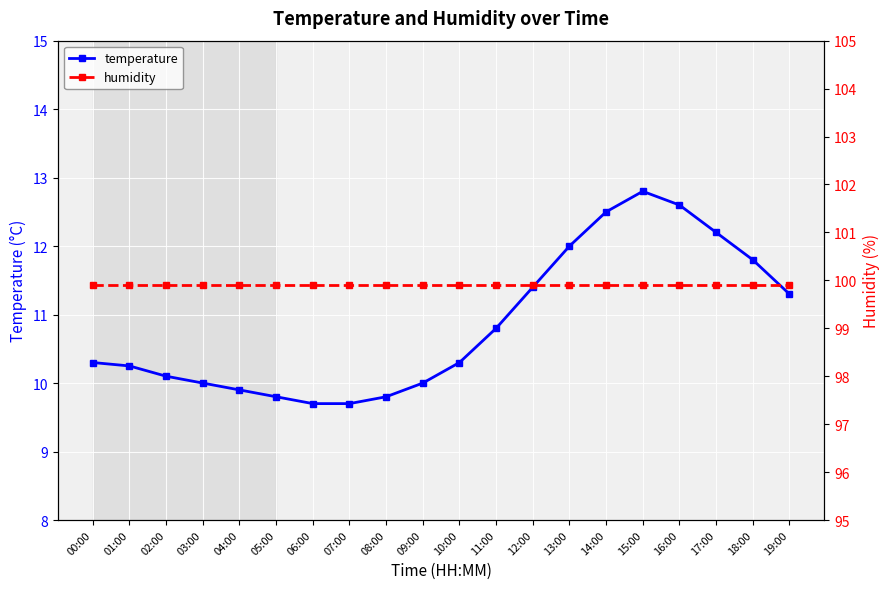

Between 08:00 and 11:00, which series saw the biggest shift?

temperature